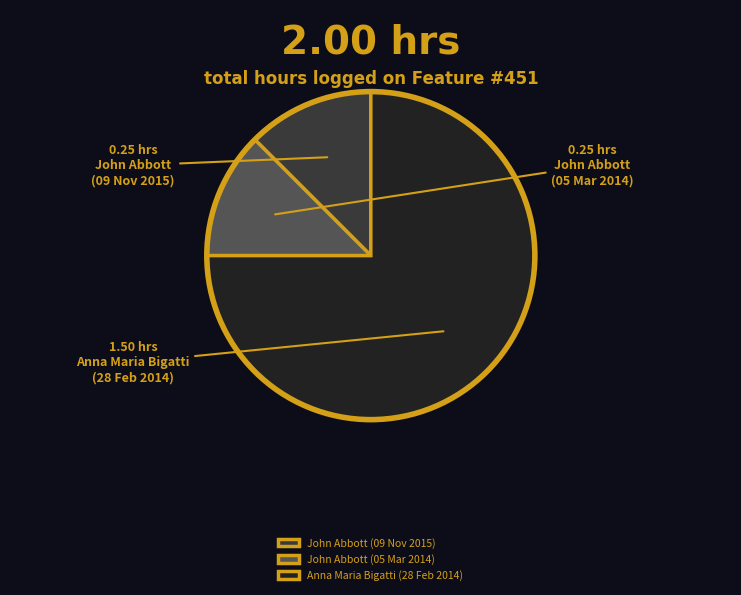

Count the number of slices in the pie.

3